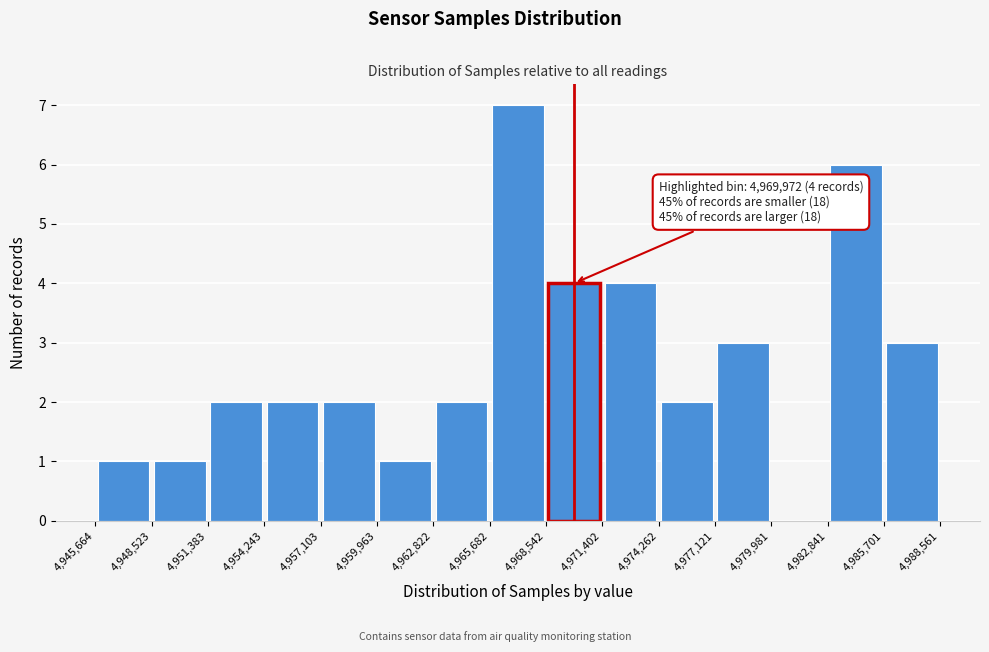

Over which range of the x-axis is the bar tallest?

4,965,682 to 4,968,542